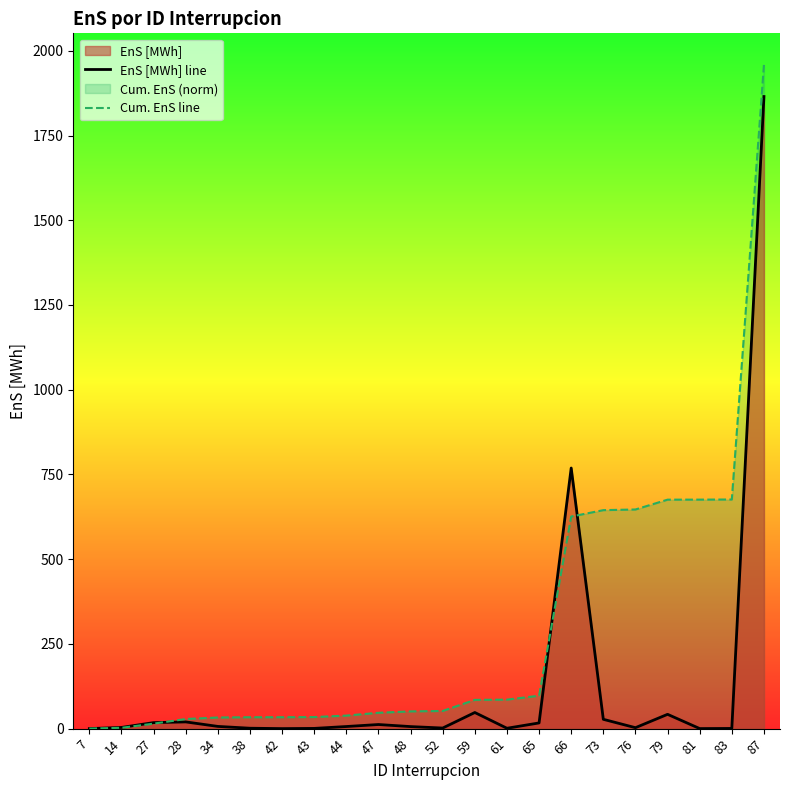

What is the total value across all series at 44?

44.6